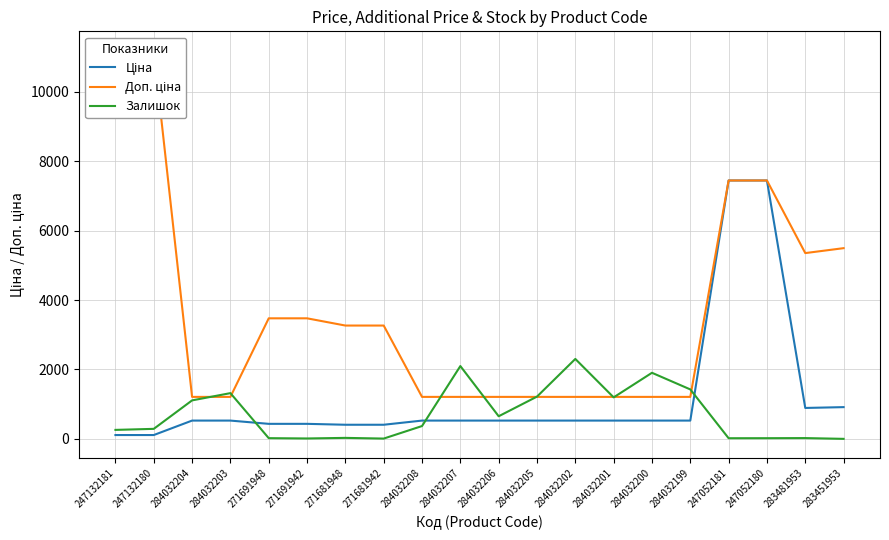

After their last crossing, which series has the higher values: Залишок or Доп. ціна?

Доп. ціна